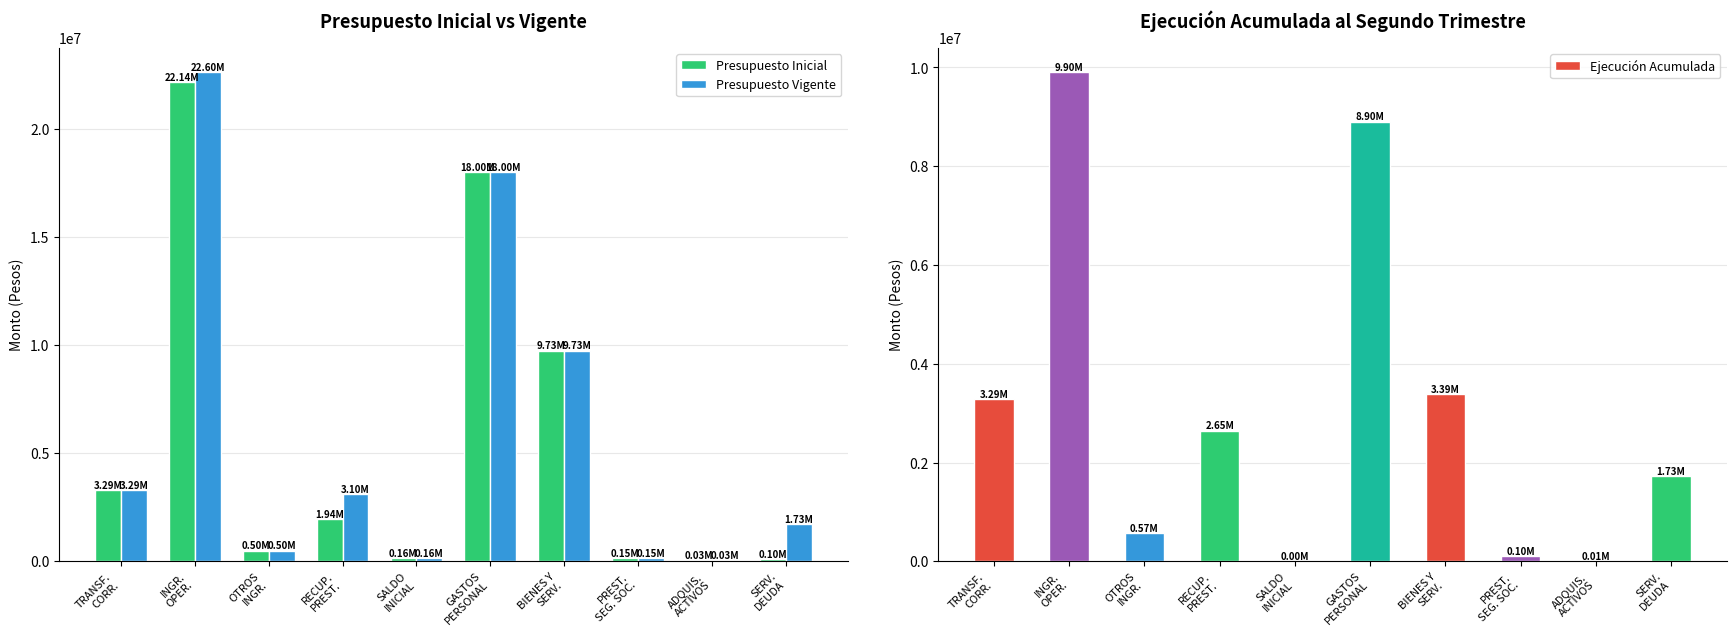

At how many categories does at least one series exceed 6121018?

3